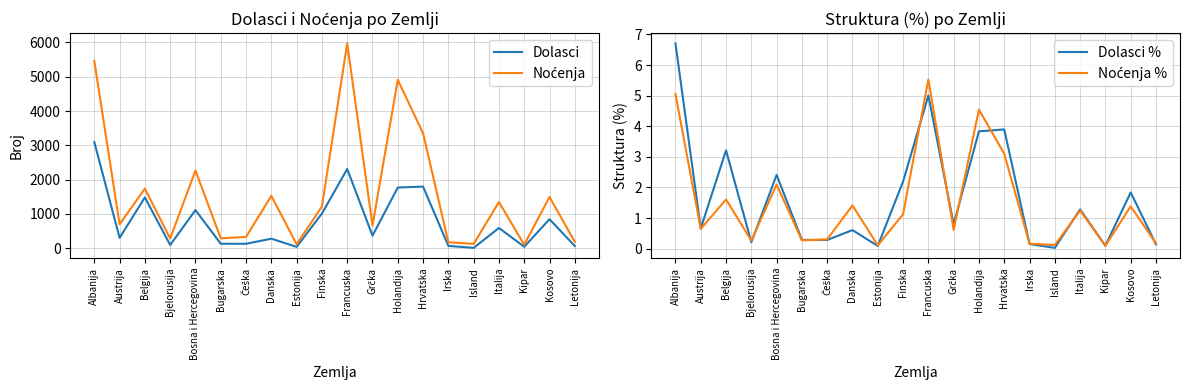

Read the Dolasci value at Island.

12